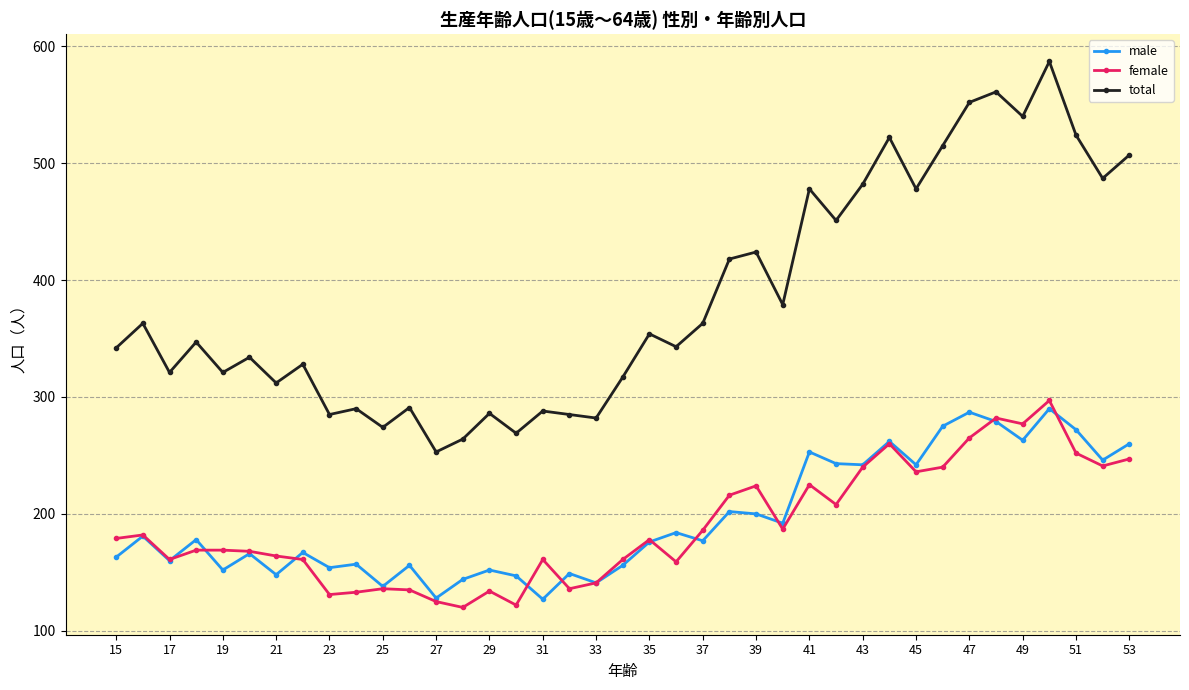

Does the chart display data point markers on the line(s)?

Yes